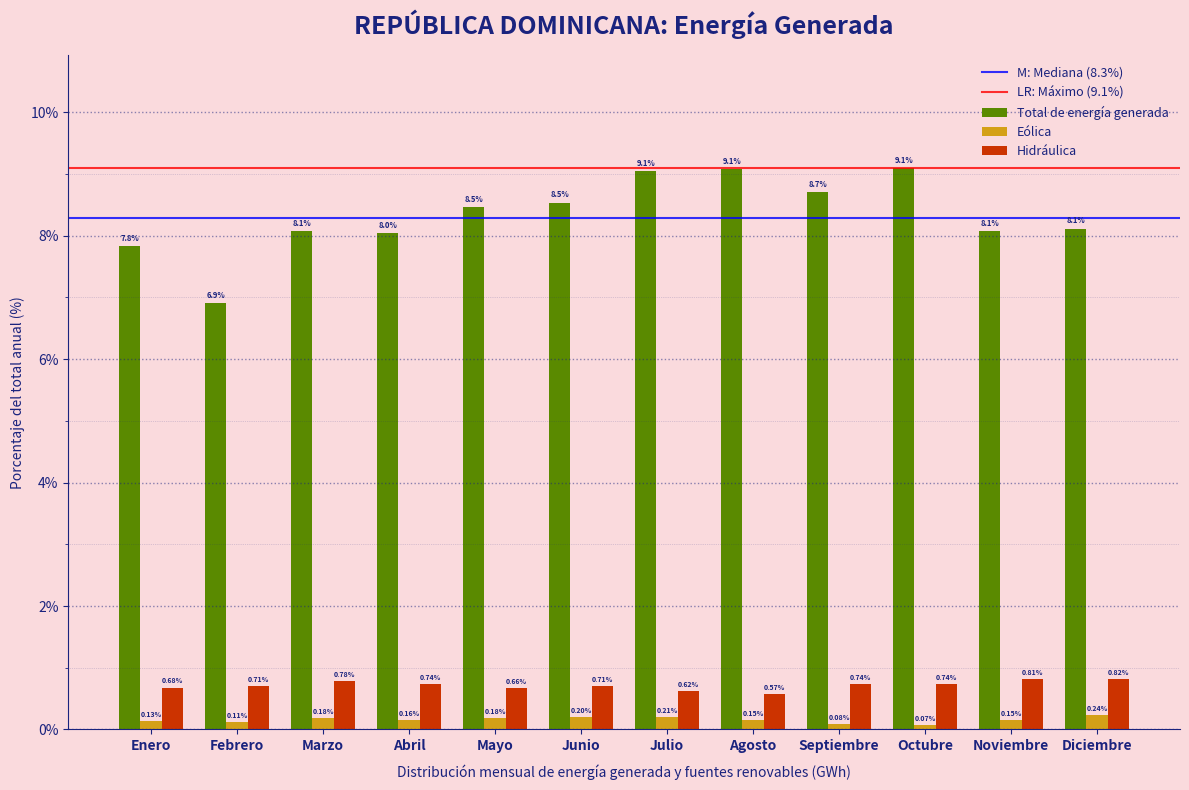

At Marzo, list the series in order from largest to smallest.

Total de energía generada, Hidráulica, Eólica